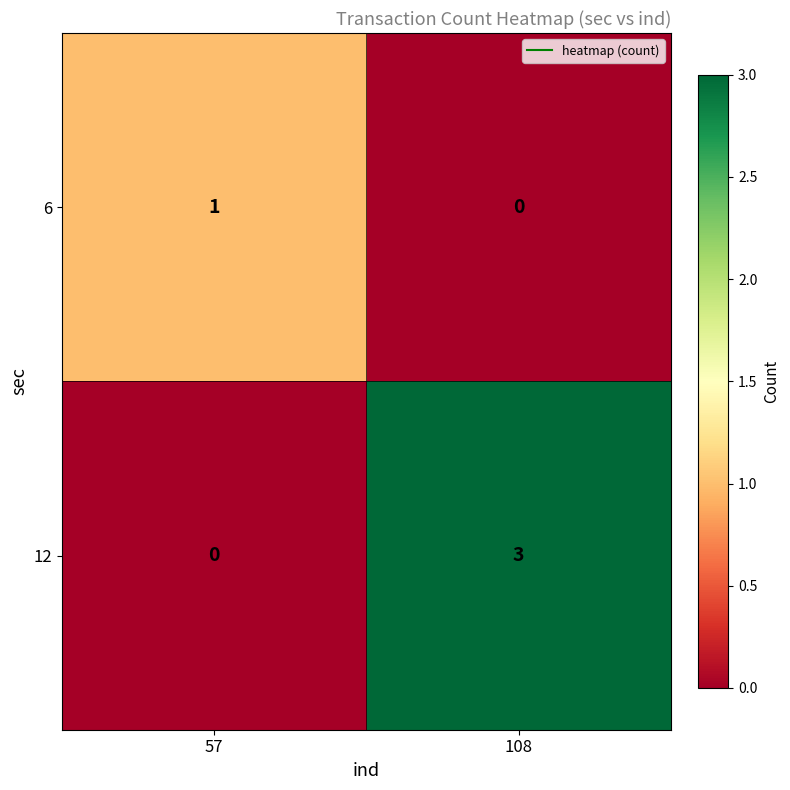

At how many categories does at least one series exceed 0?

2